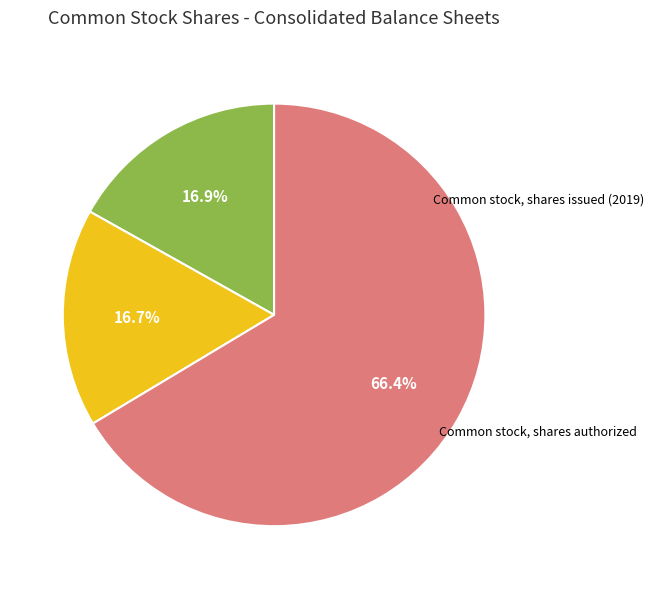

Does any single category account for the majority?

Yes